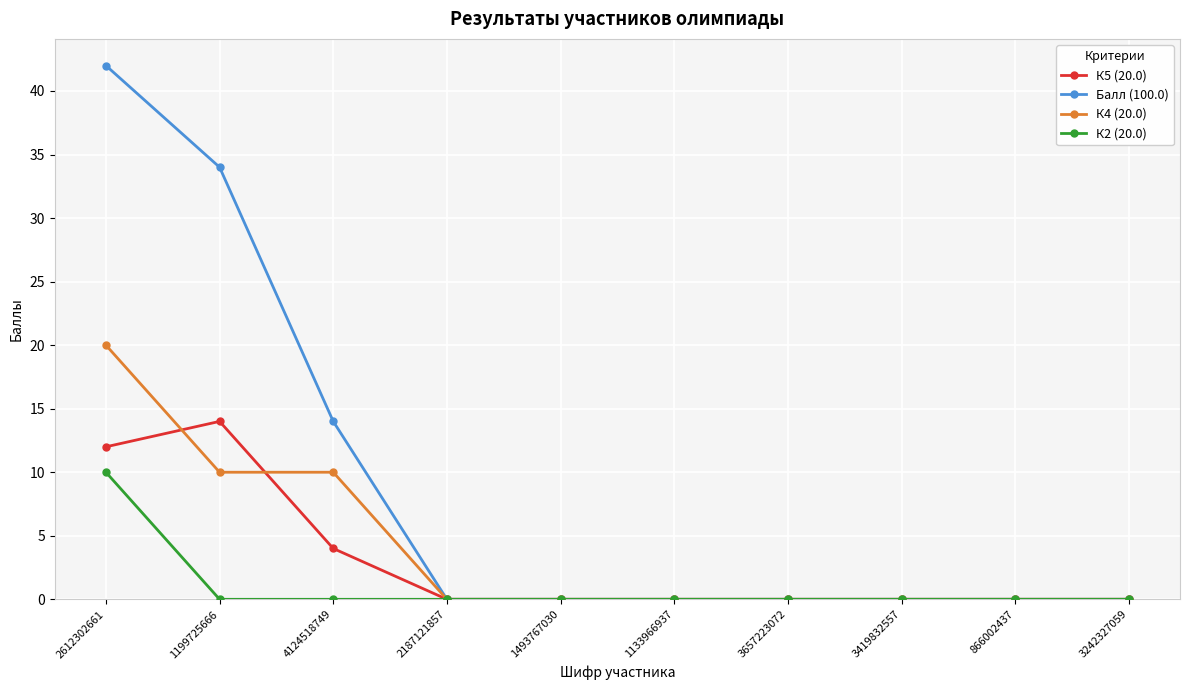

What is the sum of the К4 (20.0) values at 2612302661 and 4124518749?

30